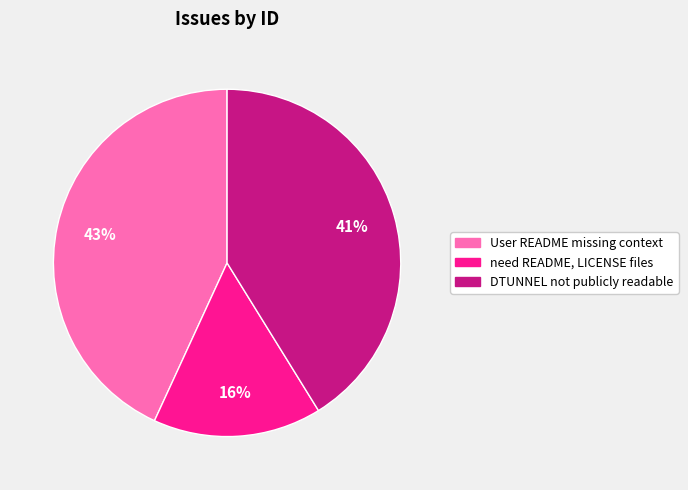

Count the number of slices in the pie.

3